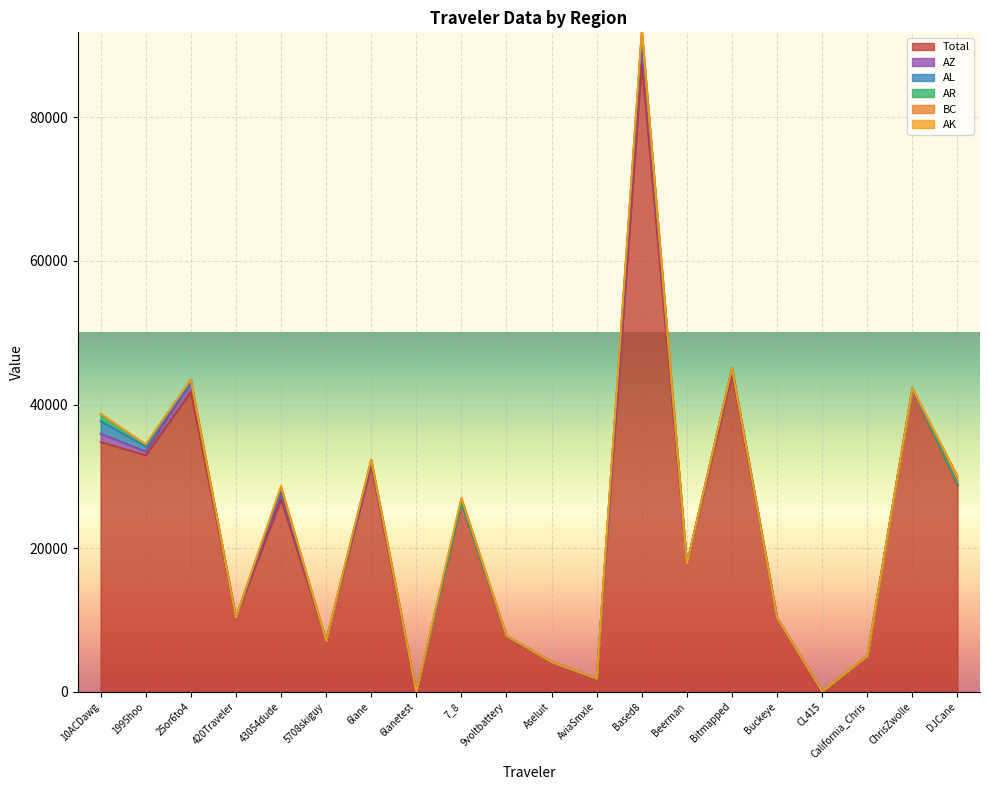

What is the difference between the maximum and minimum values in the AR series?

987.8